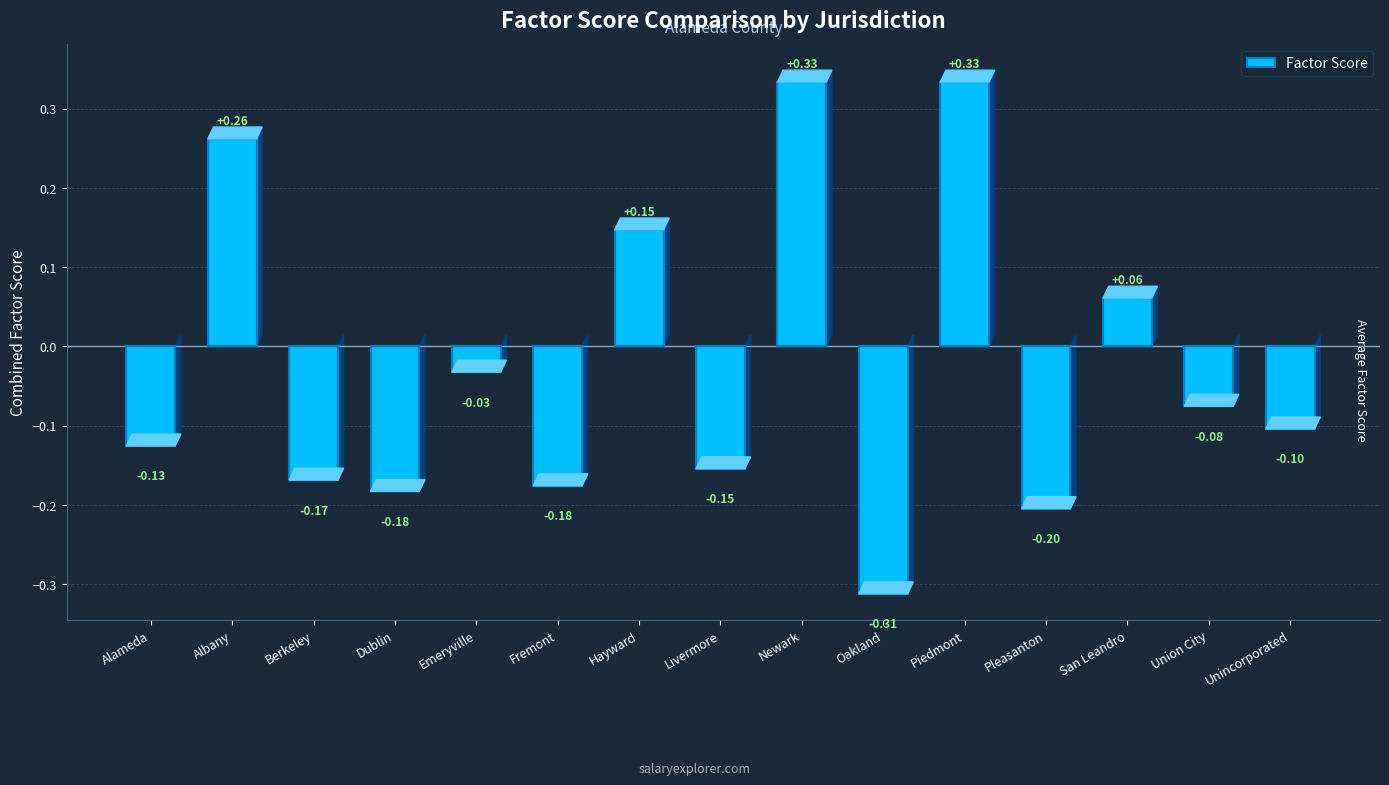

How many values are above zero?

5